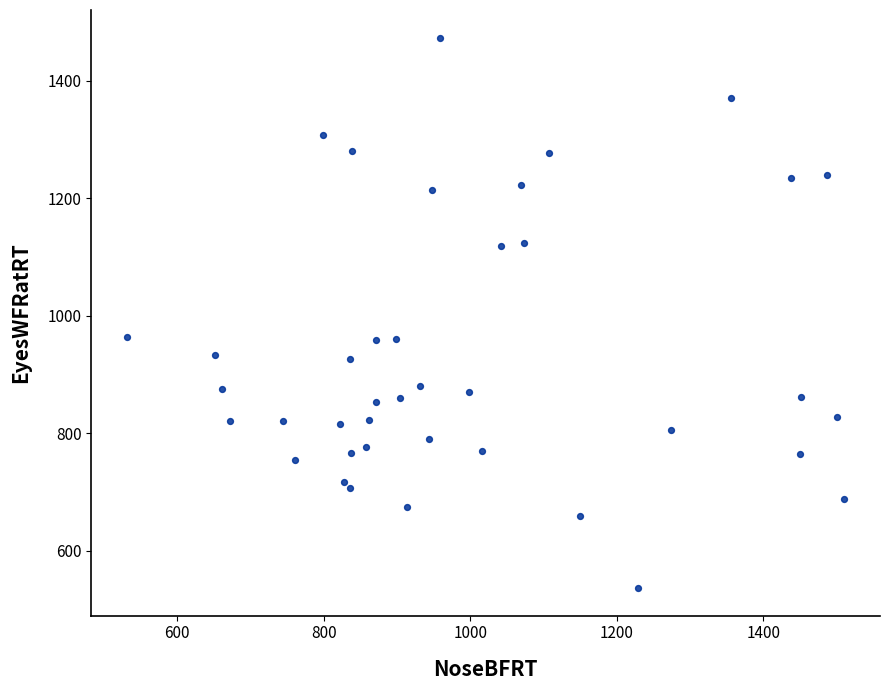

What is the range of Y values (max minus min)?

937.2